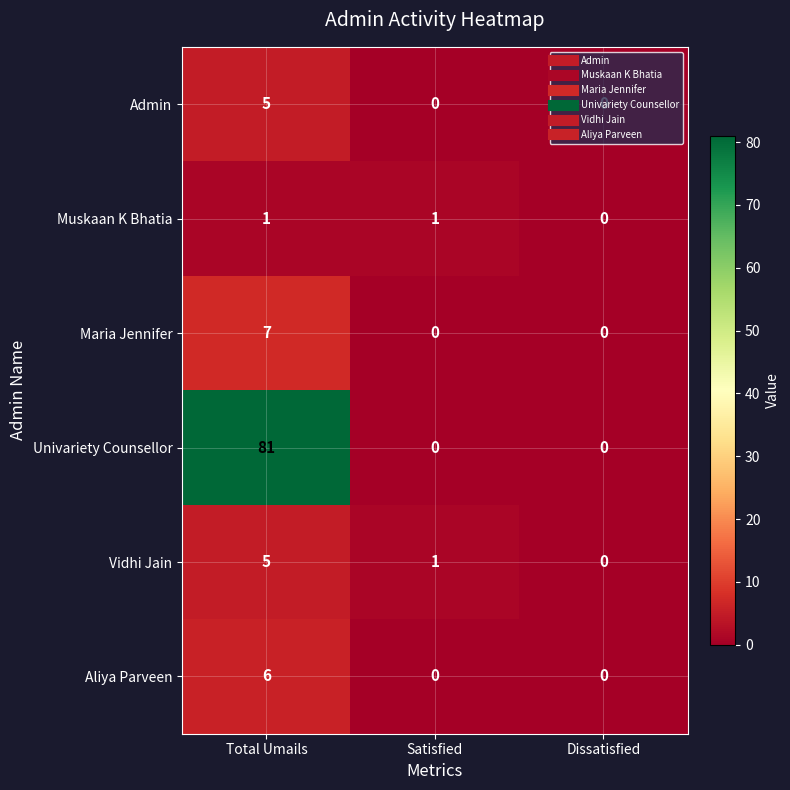

The value of Maria Jennifer at Total Umails is 3. True or false?

False